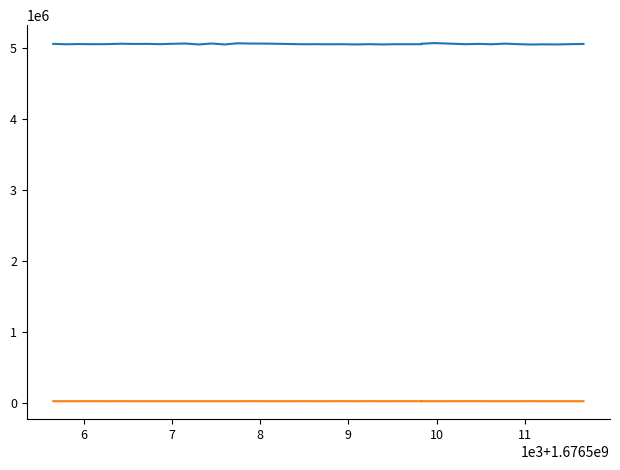

How many lines are shown in the chart?

2